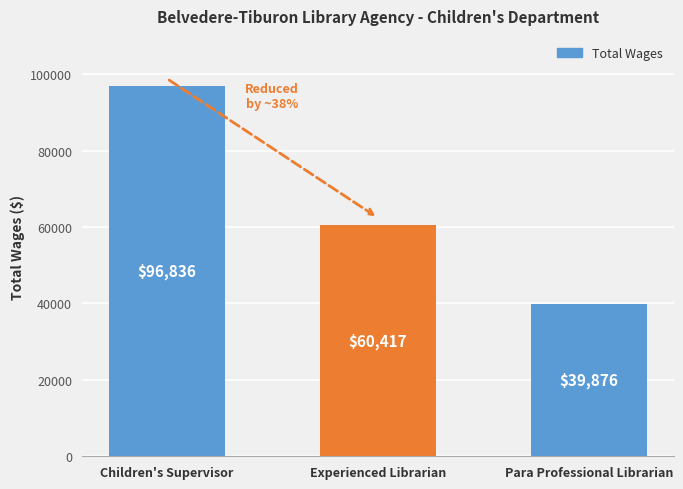

True or false: the data shows 60417 at Experienced Librarian.

True